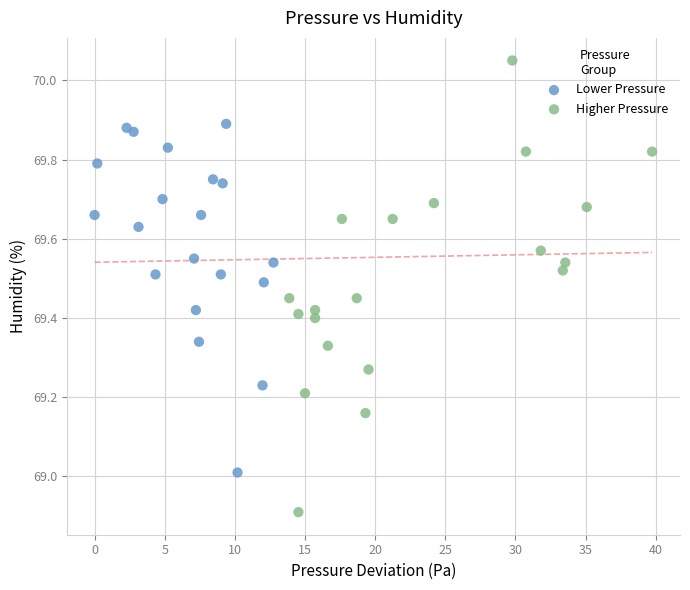

Which series contains the highest Y value?

Higher Pressure